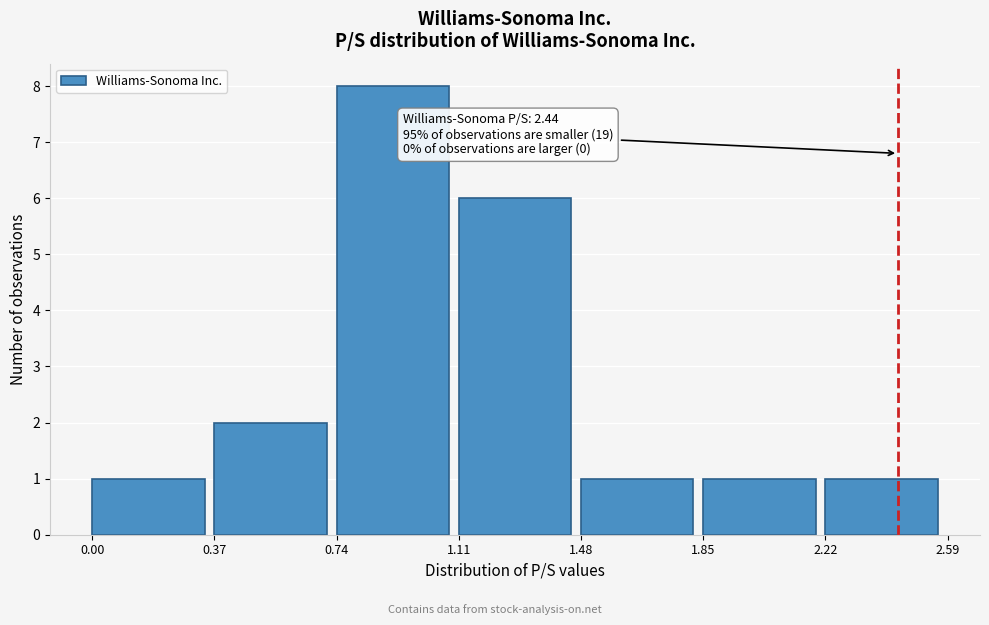

Over which range of the x-axis is the bar tallest?

0.74 to 1.11